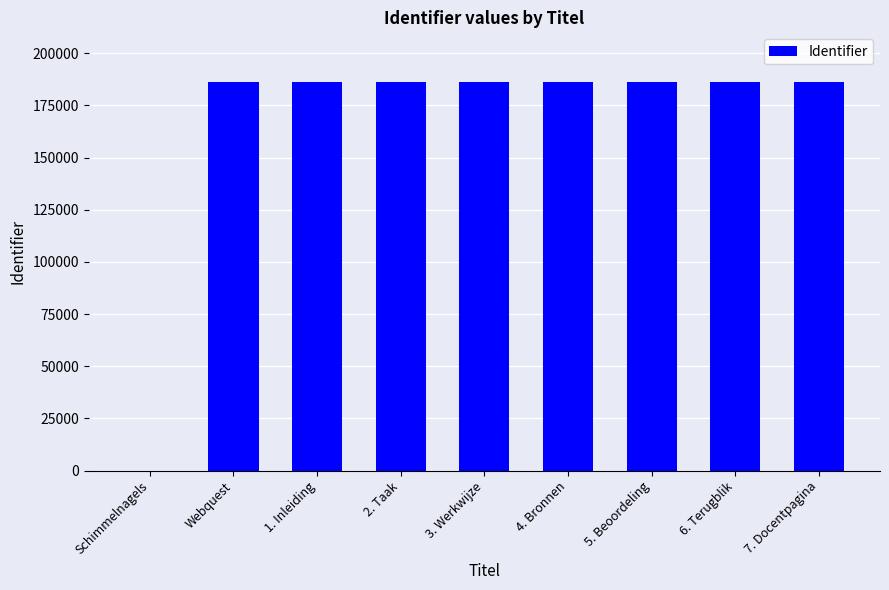

The value at 2. Taak is 186264. True or false?

True